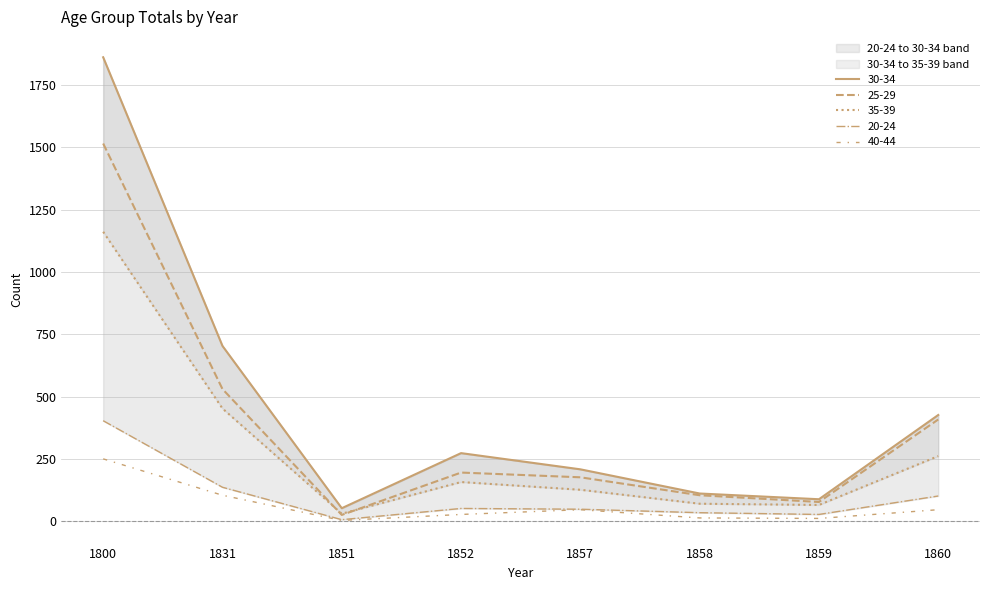

What is the minimum value for 35-39?

30